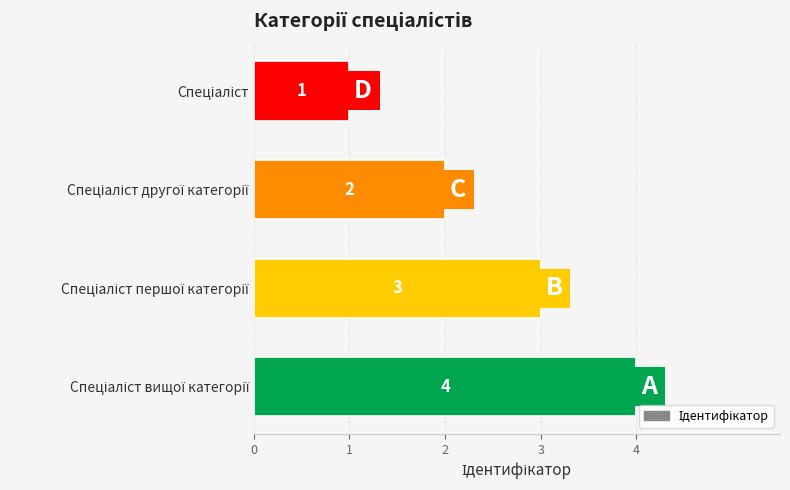

How many values are between 2 and 4?

3